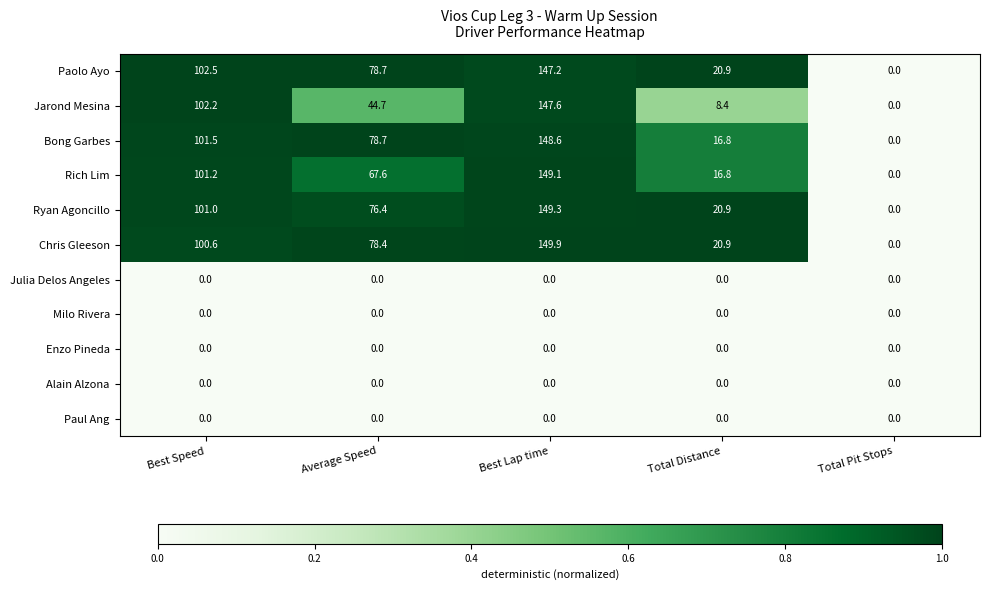

What is the sum of the Ryan Agoncillo values at Best Lap time and Average Speed?

225.7